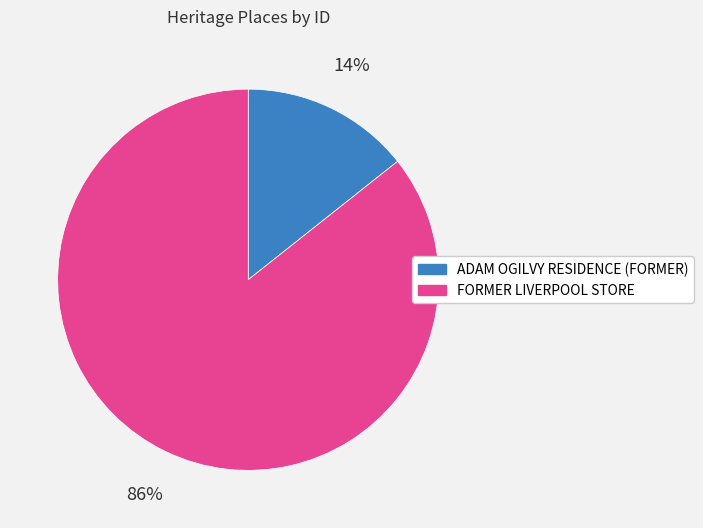

The ADAM OGILVY RESIDENCE (FORMER) slice represents 3% of the pie. True or false?

False